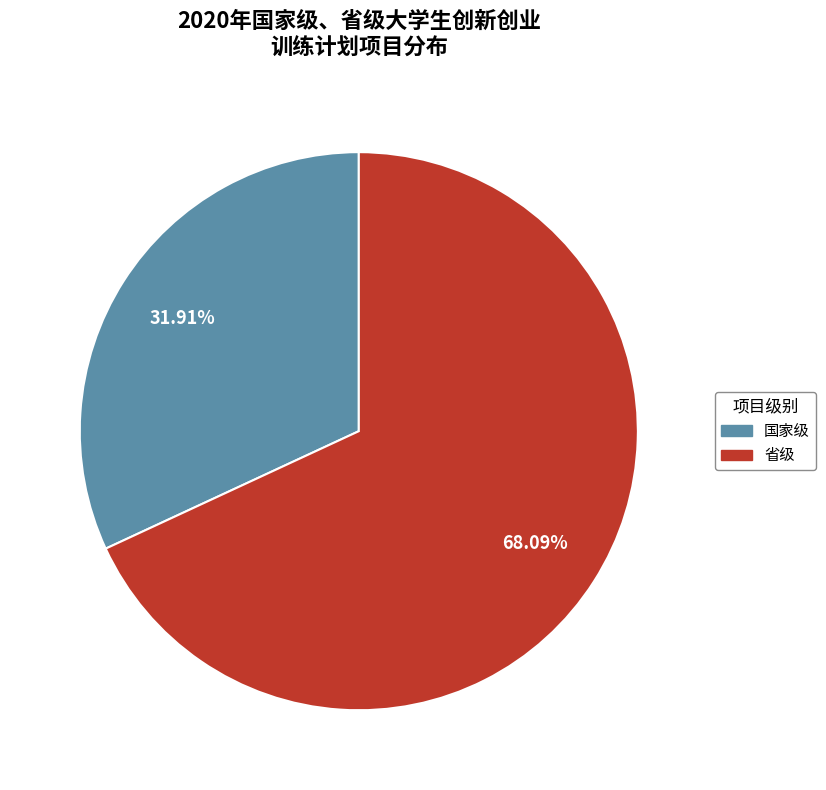

What percentage is the 省级 slice, to the nearest percent?

68%